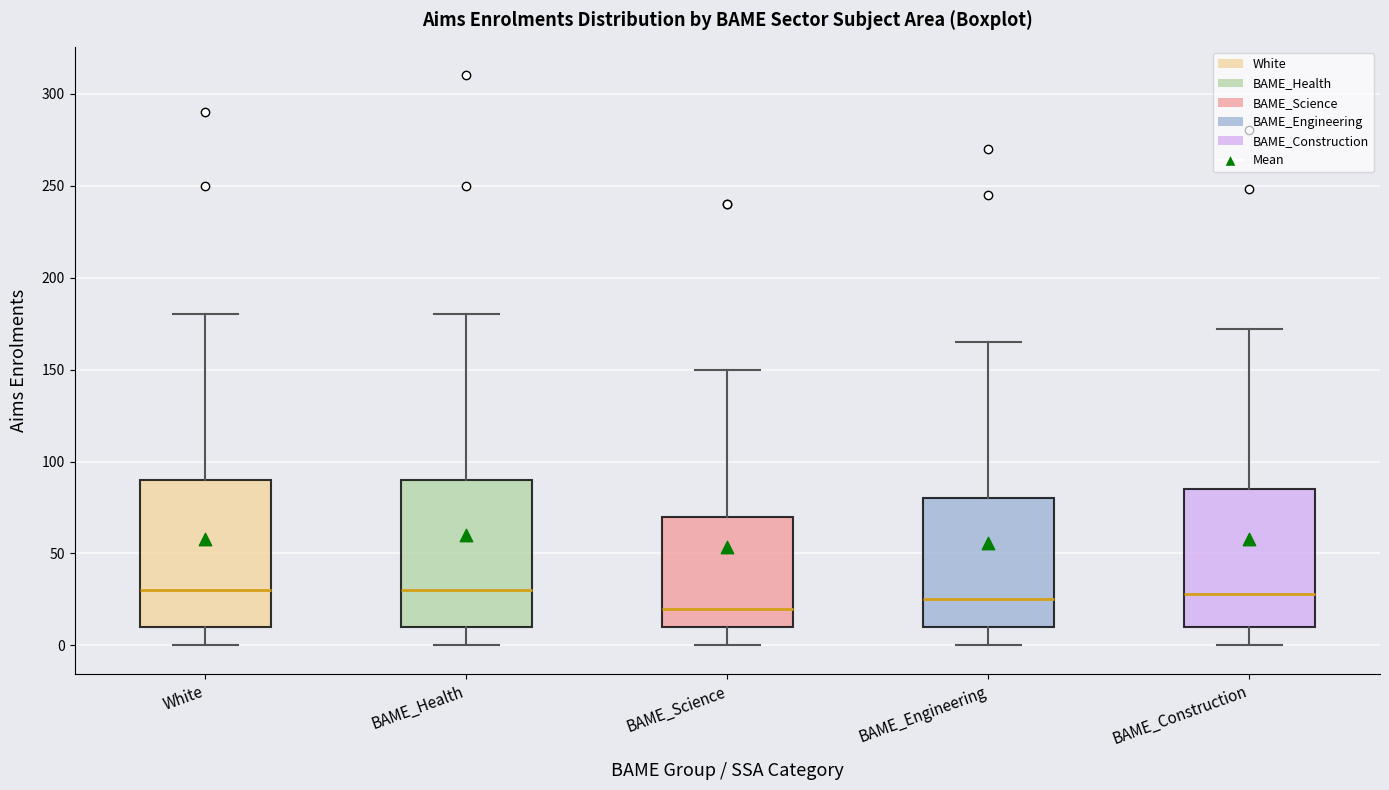

Which box's median line is the lowest?

BAME_Science